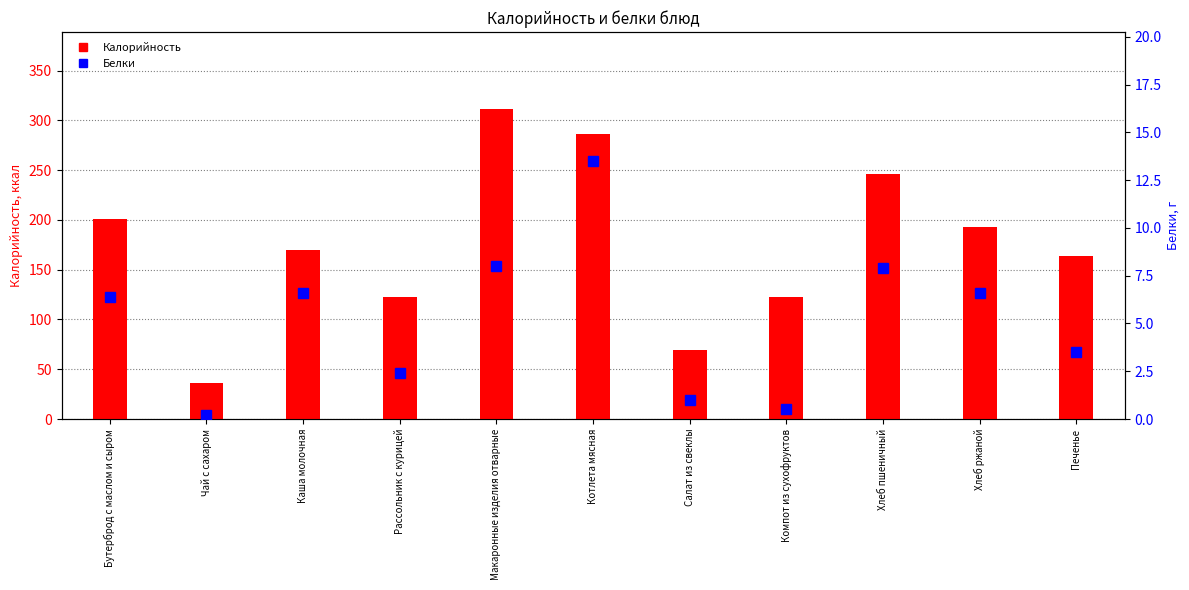

What is the difference between the highest and lowest values at Макаронные изделия отварные?

303.0